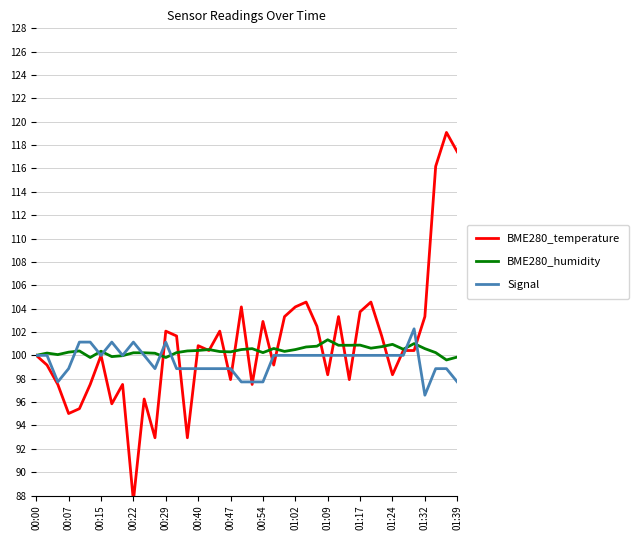

What is the difference between the highest and lowest values at 32?

1.7